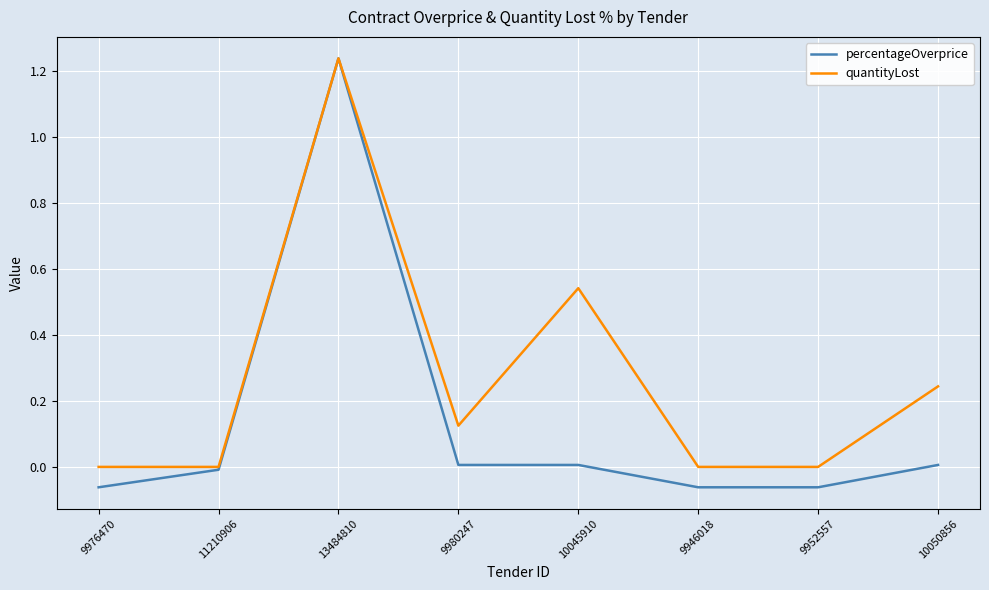

What position from the right is 9952557?

2